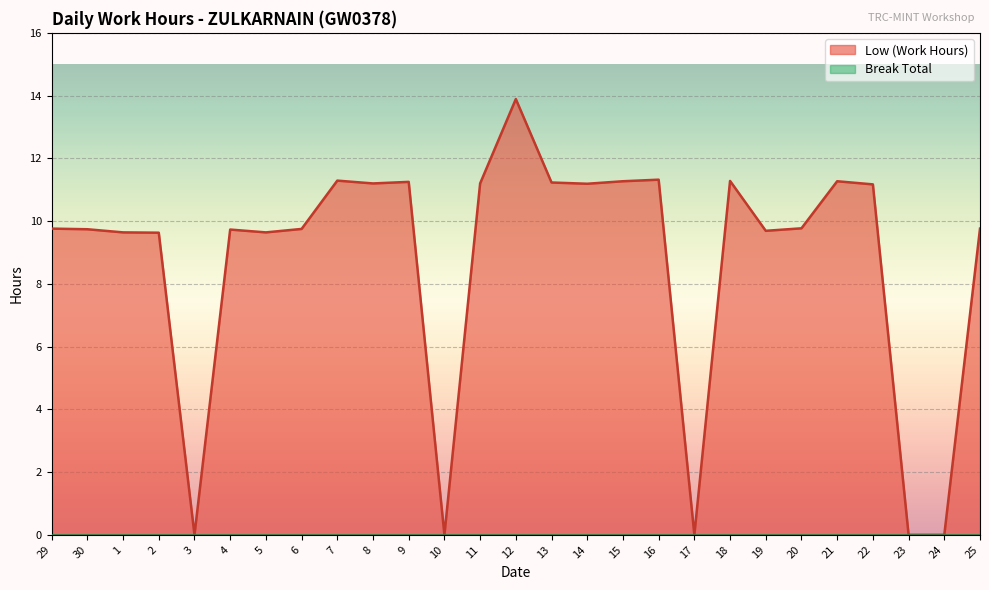

What is the value of the 14th point from the left?

13.9